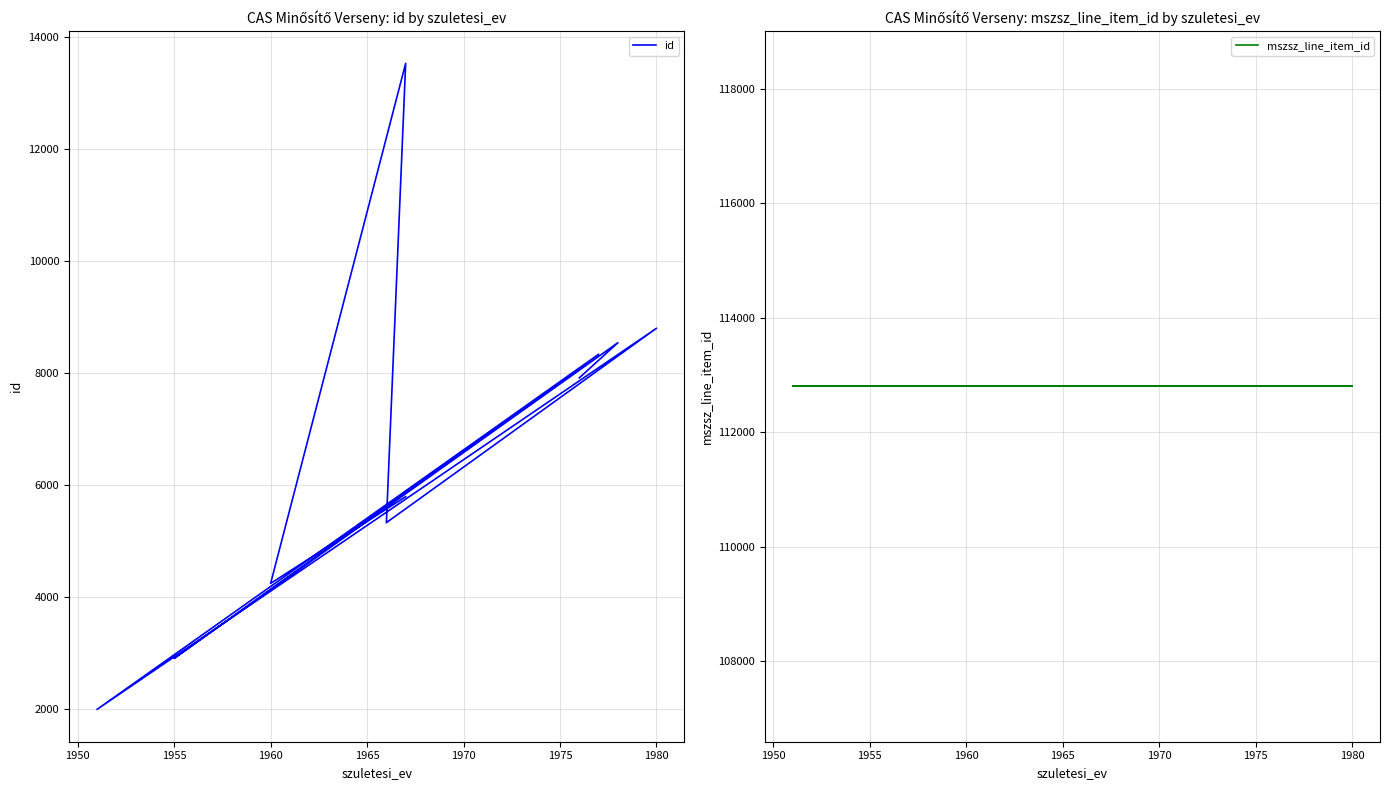

How many data points in id are less than 5787?

5